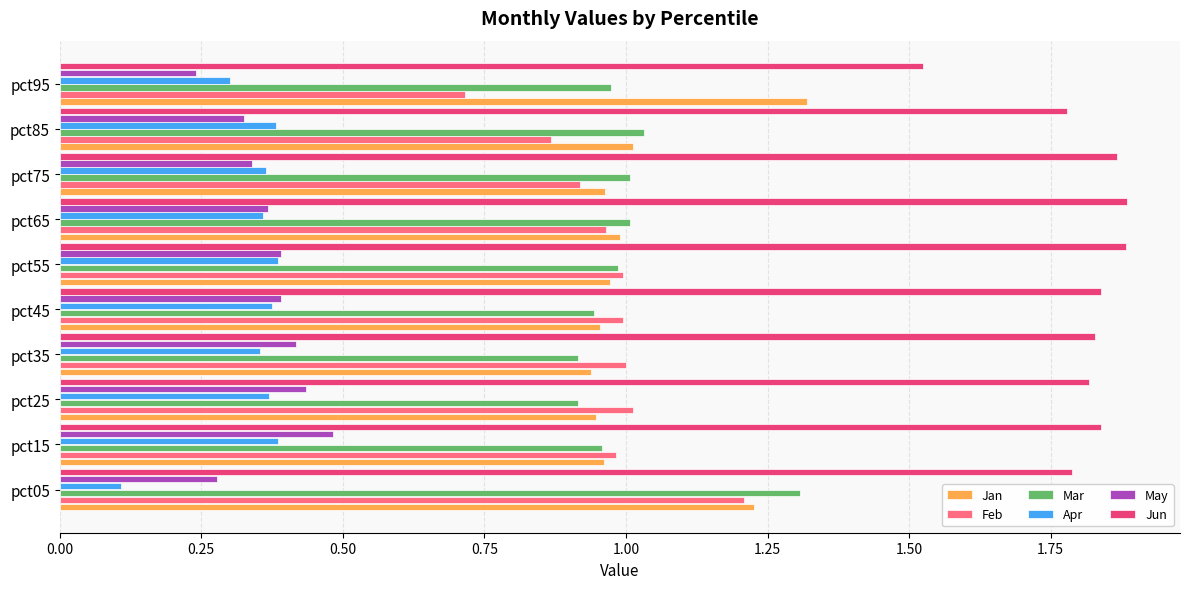

What is the sum of all Jan values?

10.3